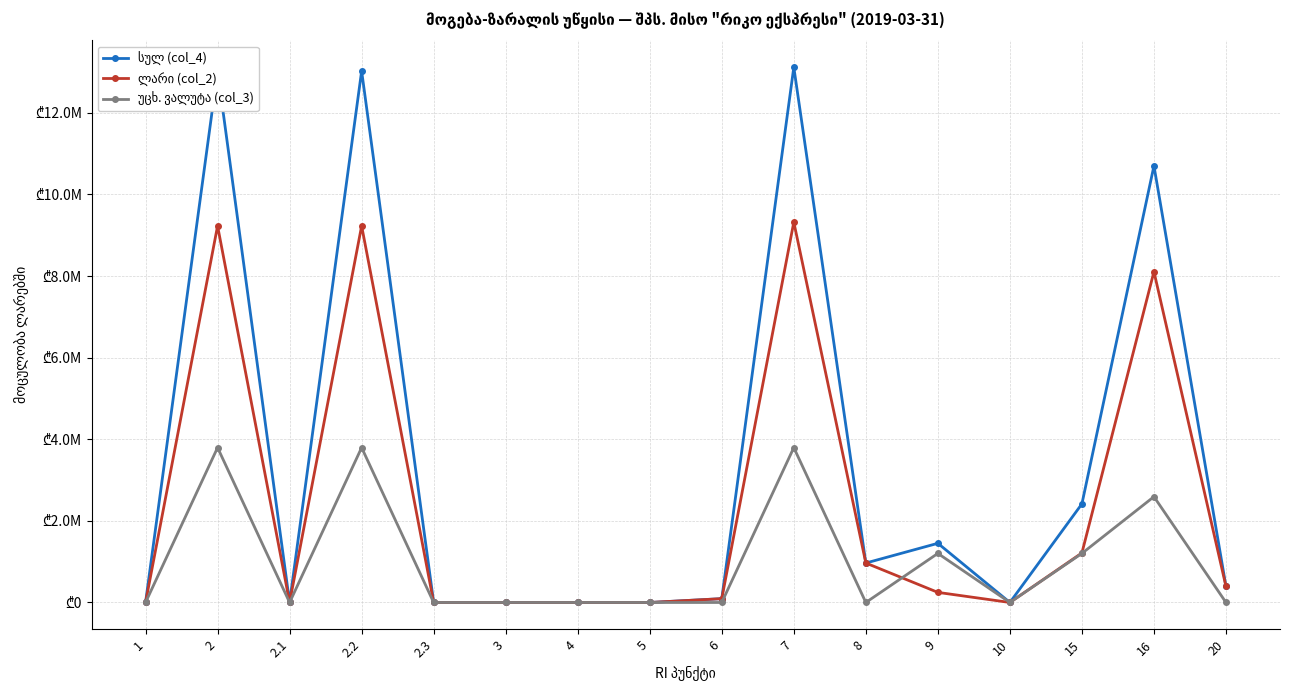

Does the chart have visible grid lines?

Yes